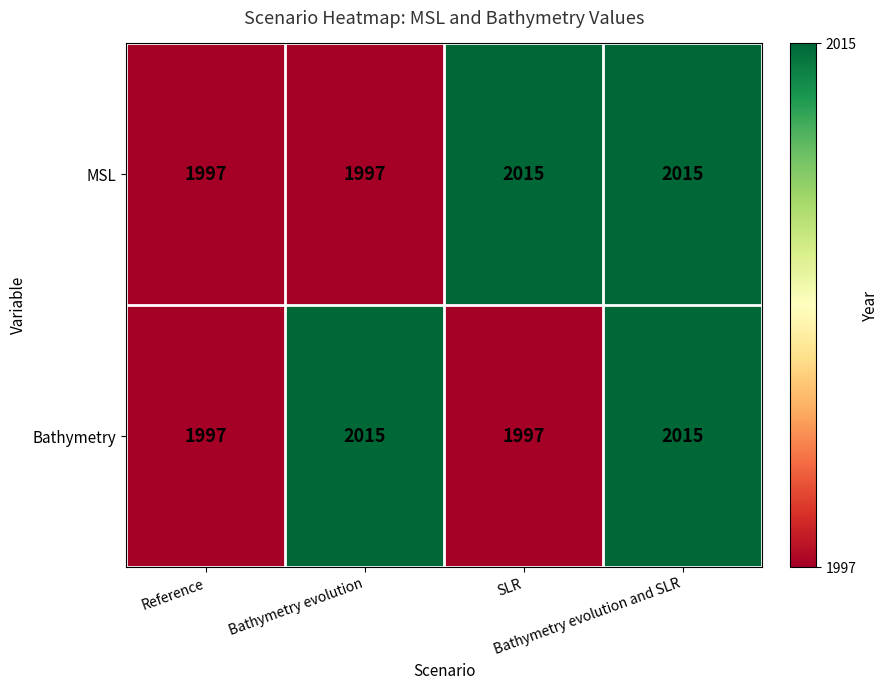

What is the average value of the Bathymetry series?

2006